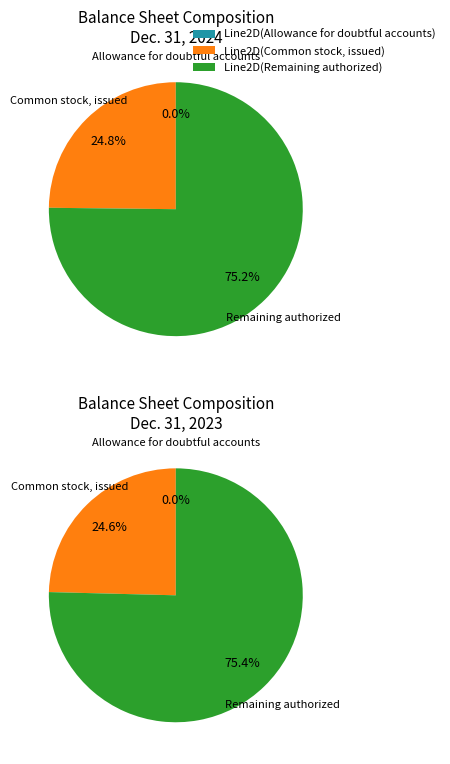

Between Common stock, issued (2023) and Allowance for doubtful accounts, which is larger?

Common stock, issued (2023)